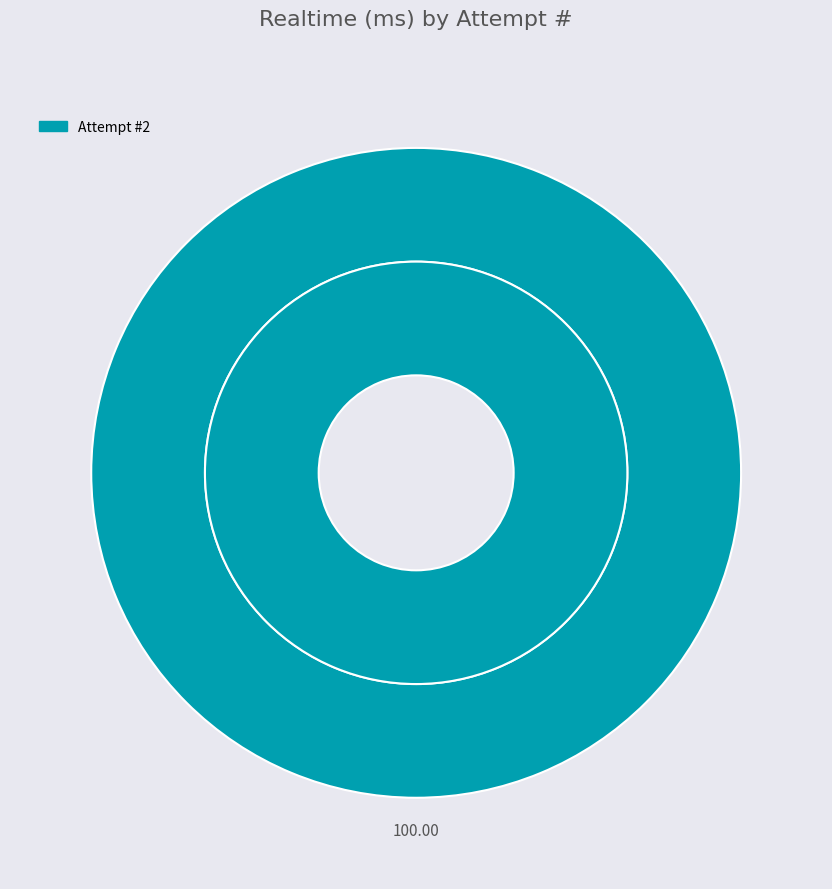

The 2 slice represents 93% of the pie. True or false?

False